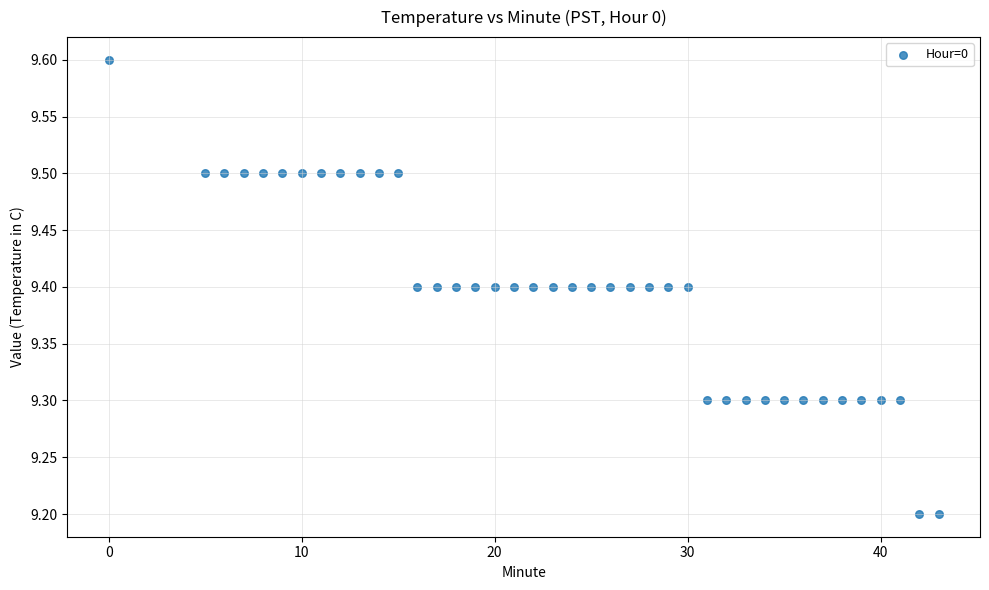

What is the range of X values (max minus min)?

43.0